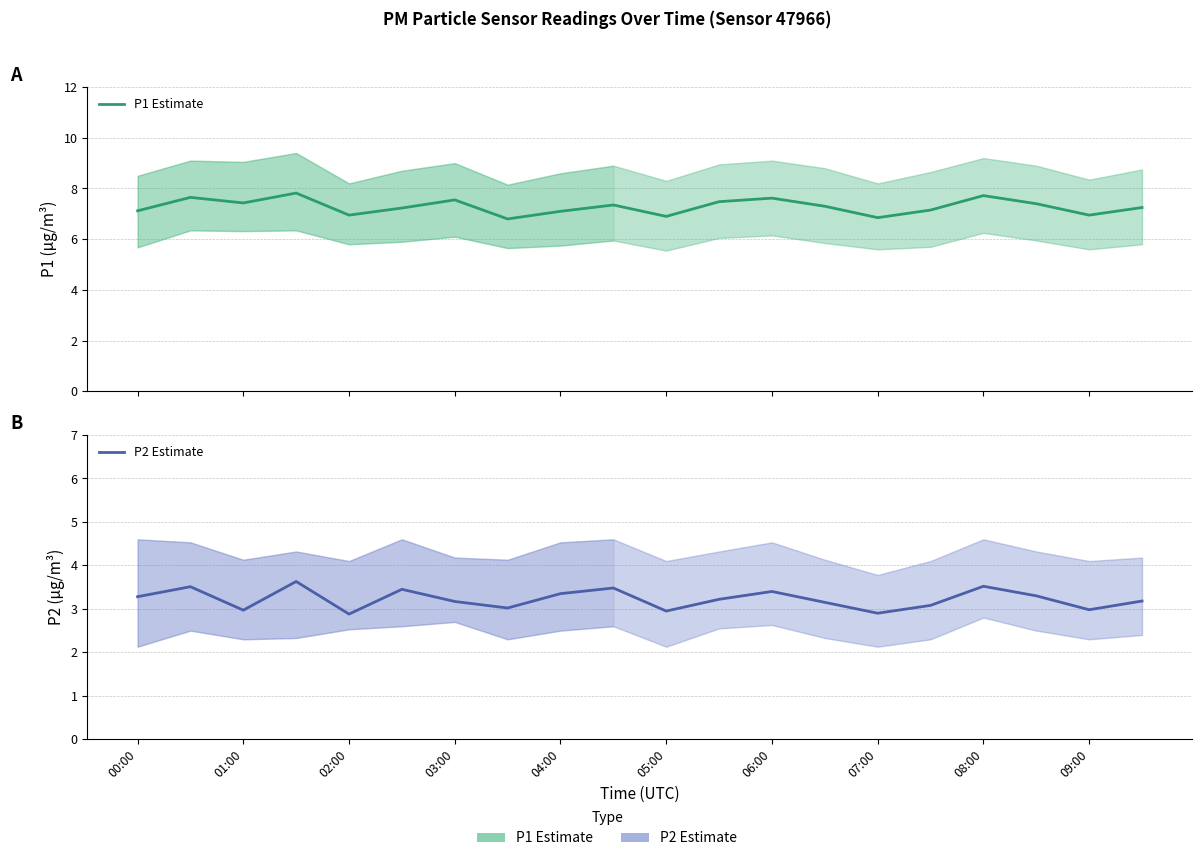

The P2 Estimate series shows 4.7 at 15. True or false?

False